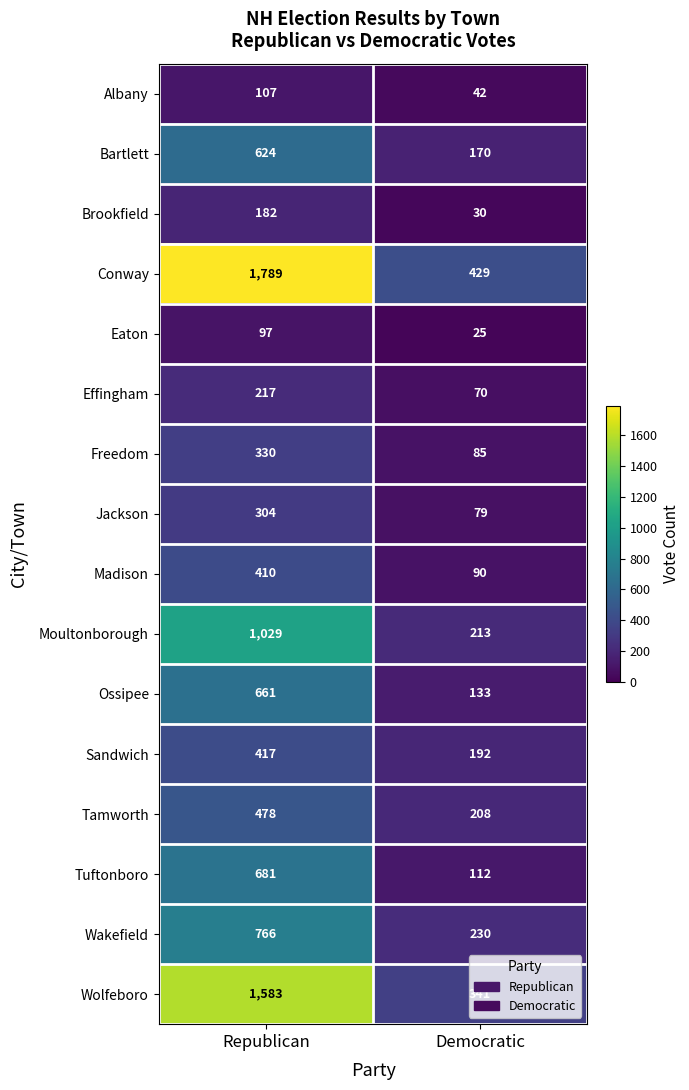

What is the average value of the Bartlett series?

397